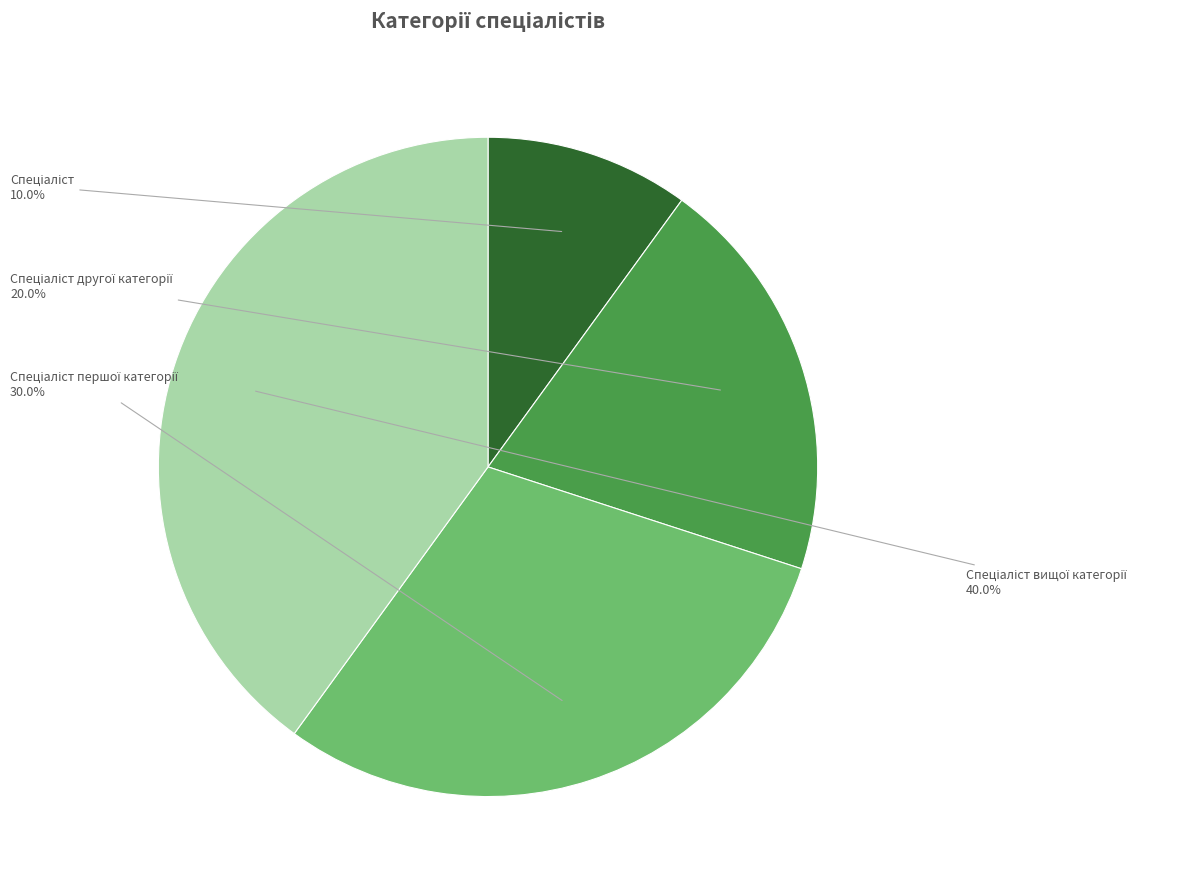

Does any single category account for the majority?

No